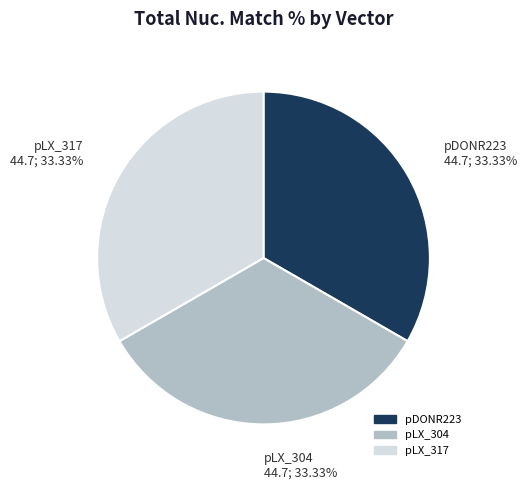

Is the sum of pLX_304 and pLX_317 greater than half?

Yes